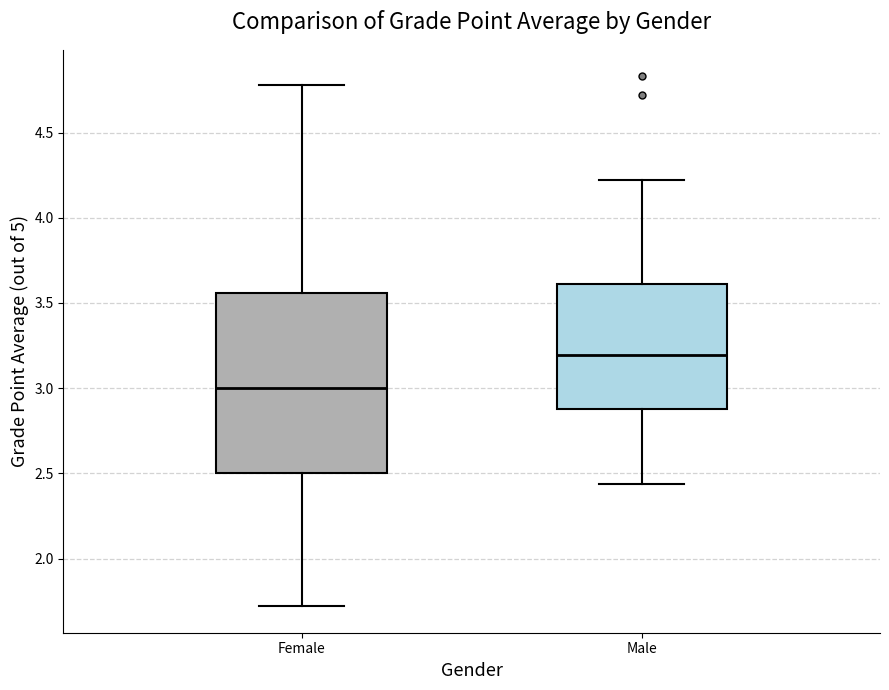

Which box is the tallest, from its lower edge to its upper edge?

Female